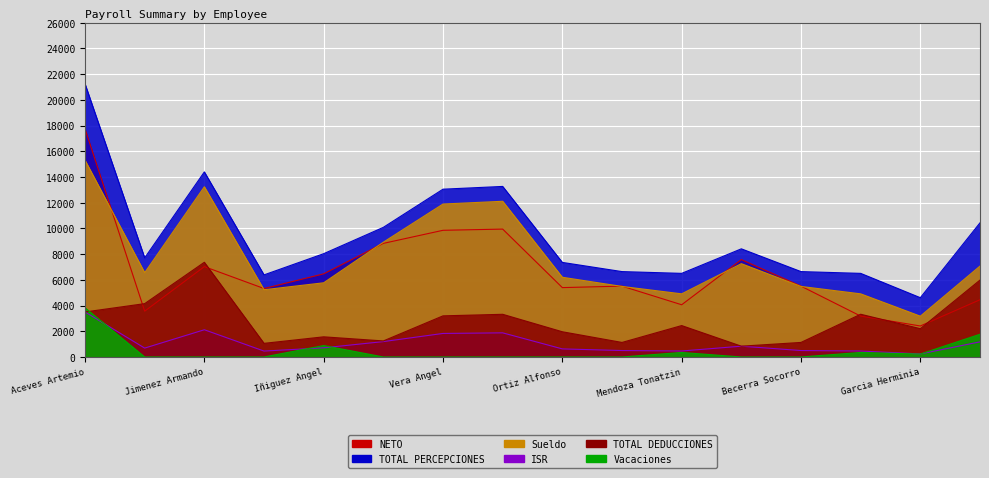

The NETO series shows 4453.0 at Fernandez Gutierrez Victor Manuel. True or false?

True